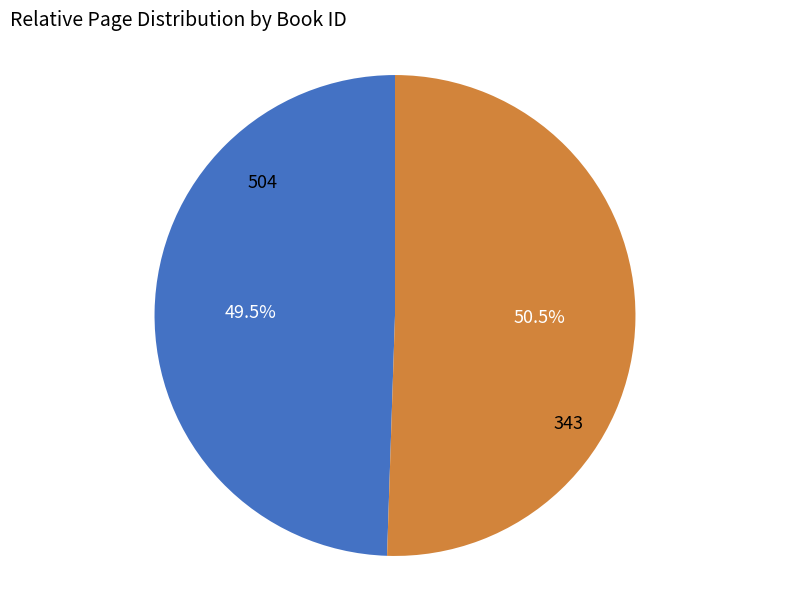

To the nearest percent, what is the difference between the 504 and 343 slice percentages?

1%